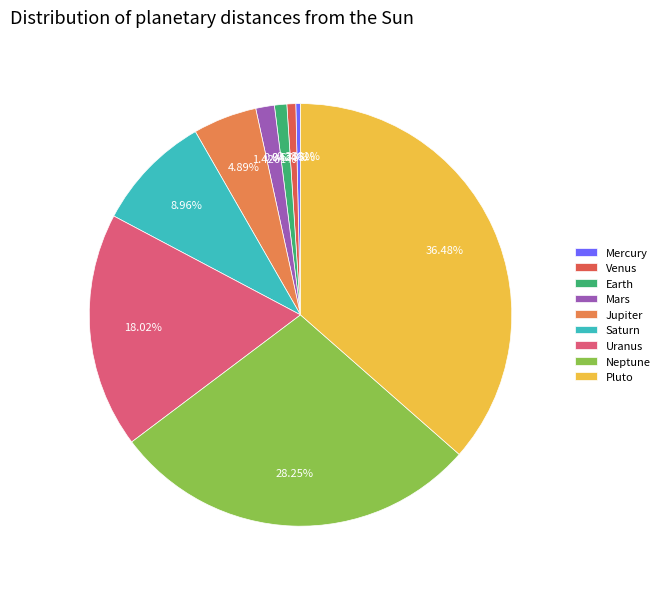

Which category has the biggest portion of the pie?

Pluto